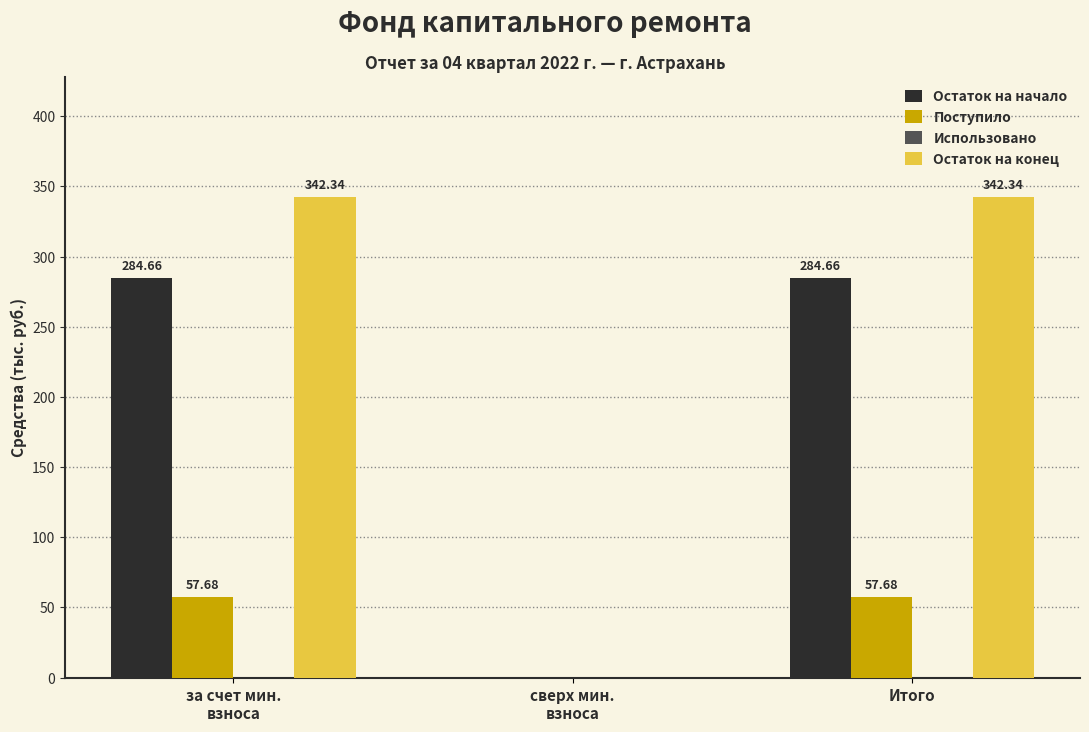

What is the sum of all Поступило values?

115.4